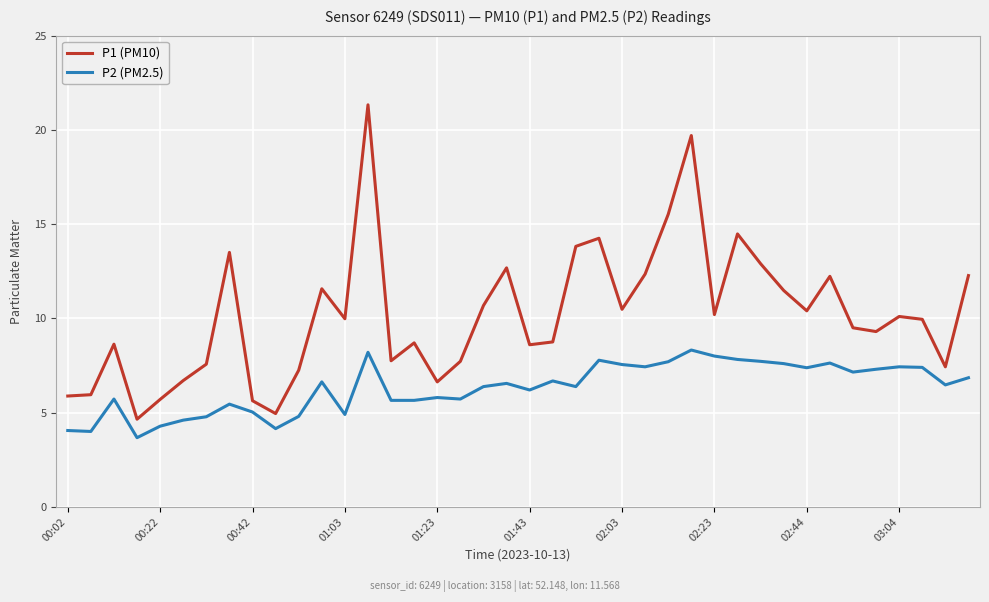

What is the difference between the maximum and minimum values in the P1 (PM10) series?

16.7